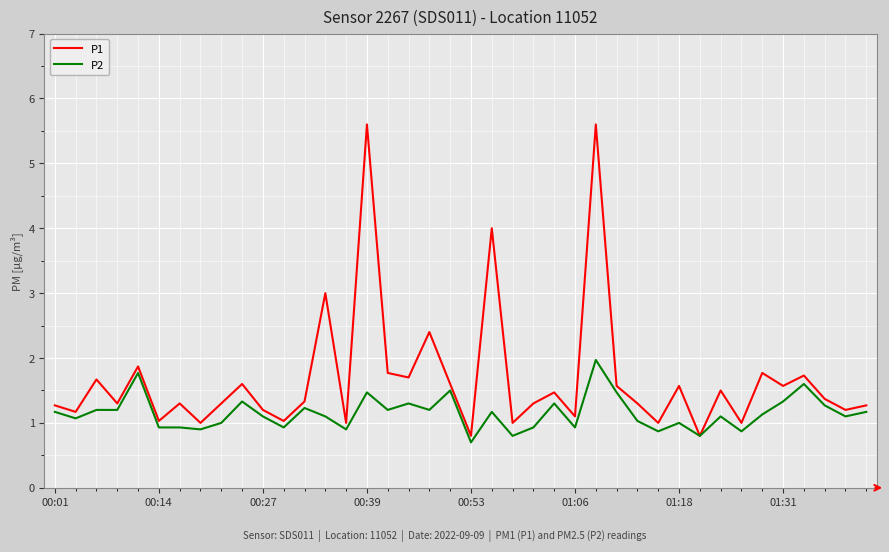

Which series has the largest total across all categories?

P1